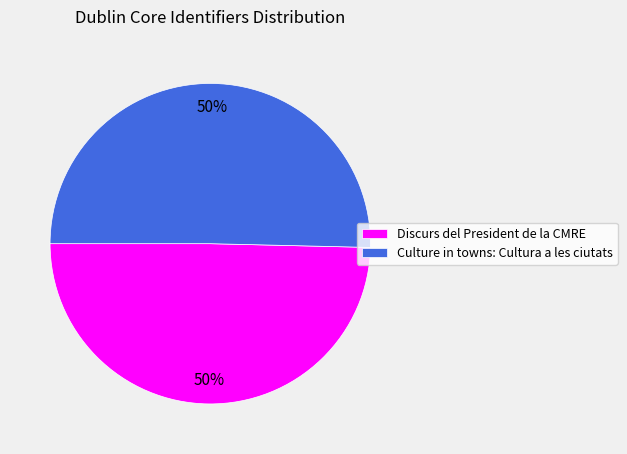

The Discurs del President de la CMRE slice represents 50% of the pie. True or false?

True